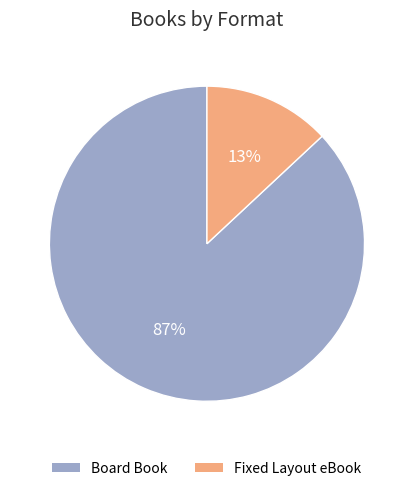

To the nearest percent, what percentage of the pie is Fixed Layout eBook?

13%